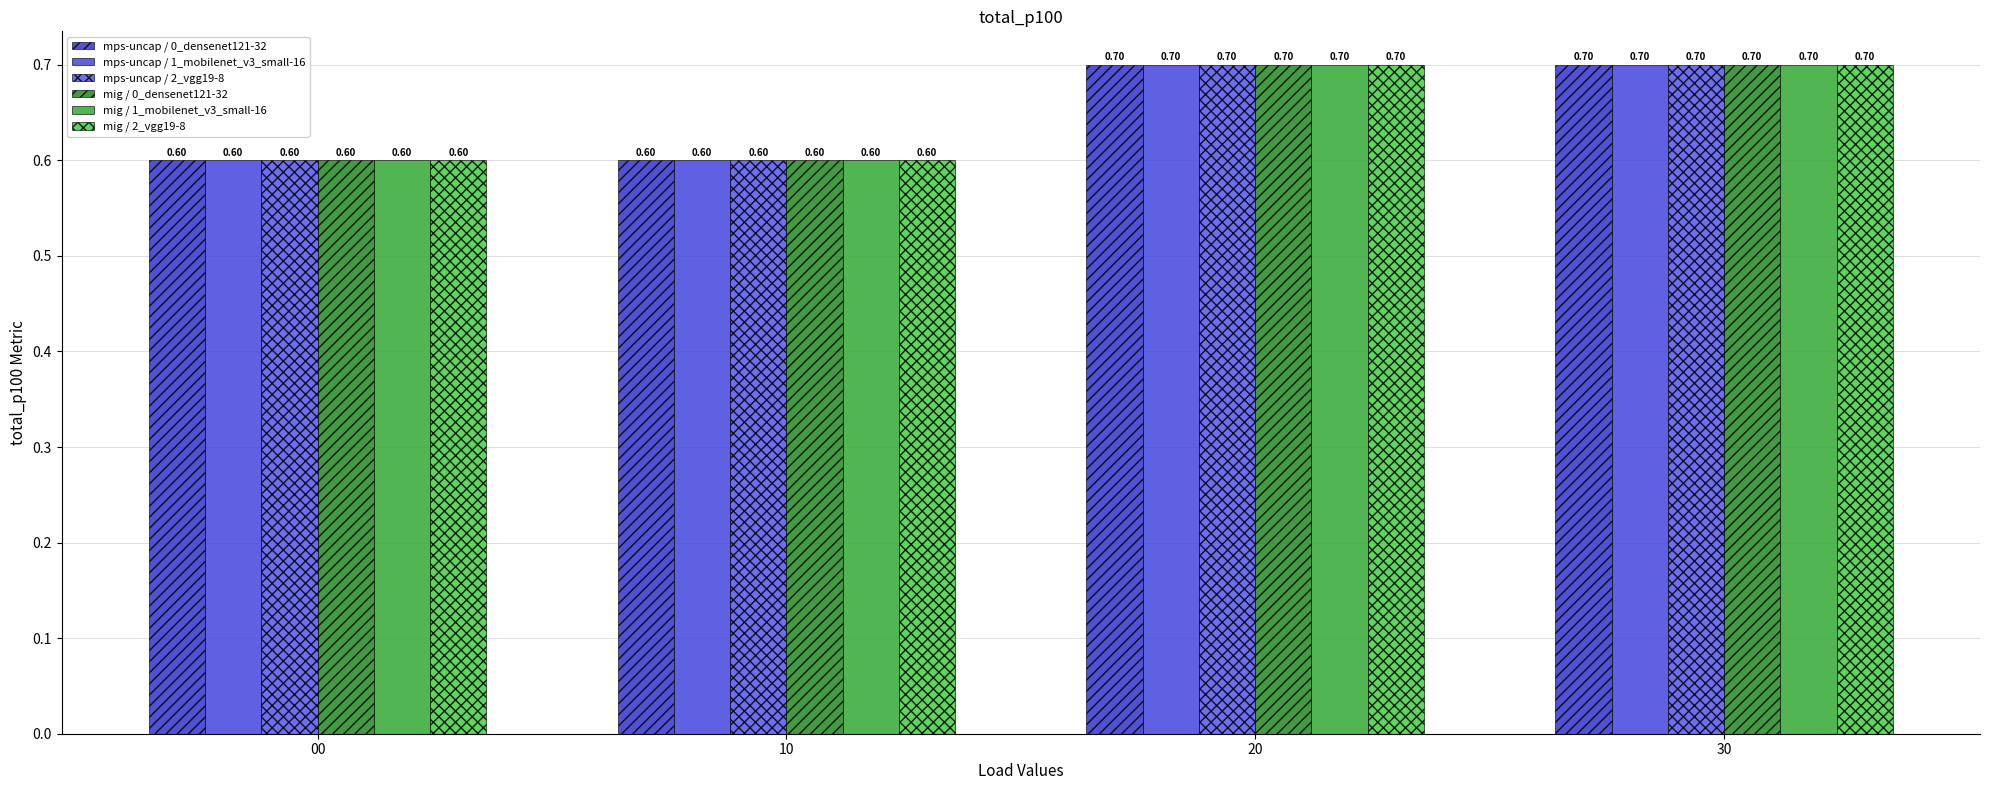

What is the maximum value shown in the chart?

0.7